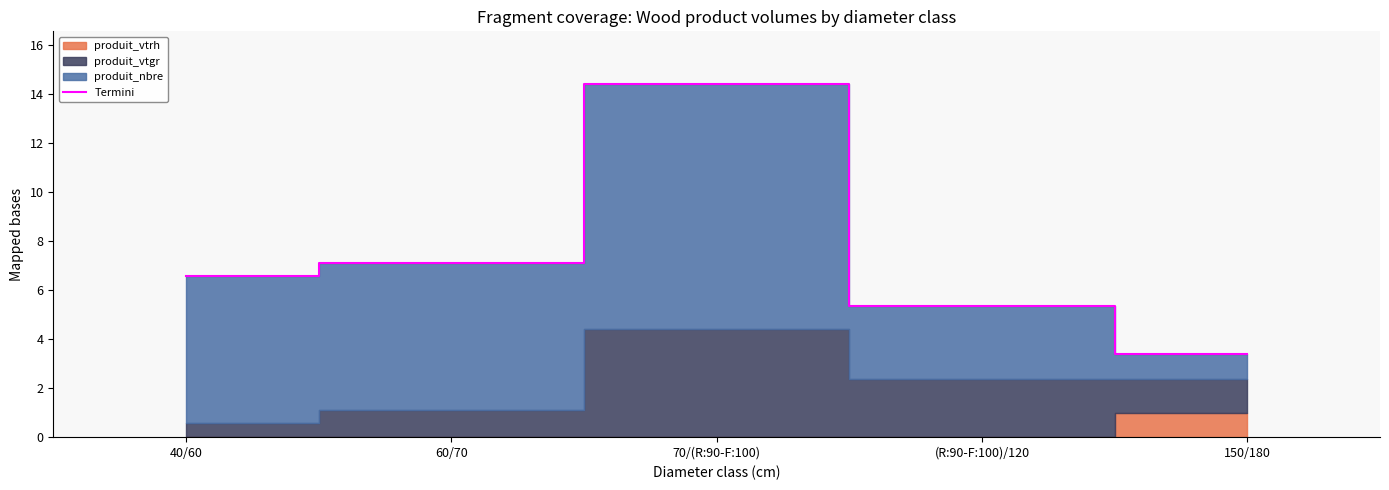

What is the sum of all values?

36.9